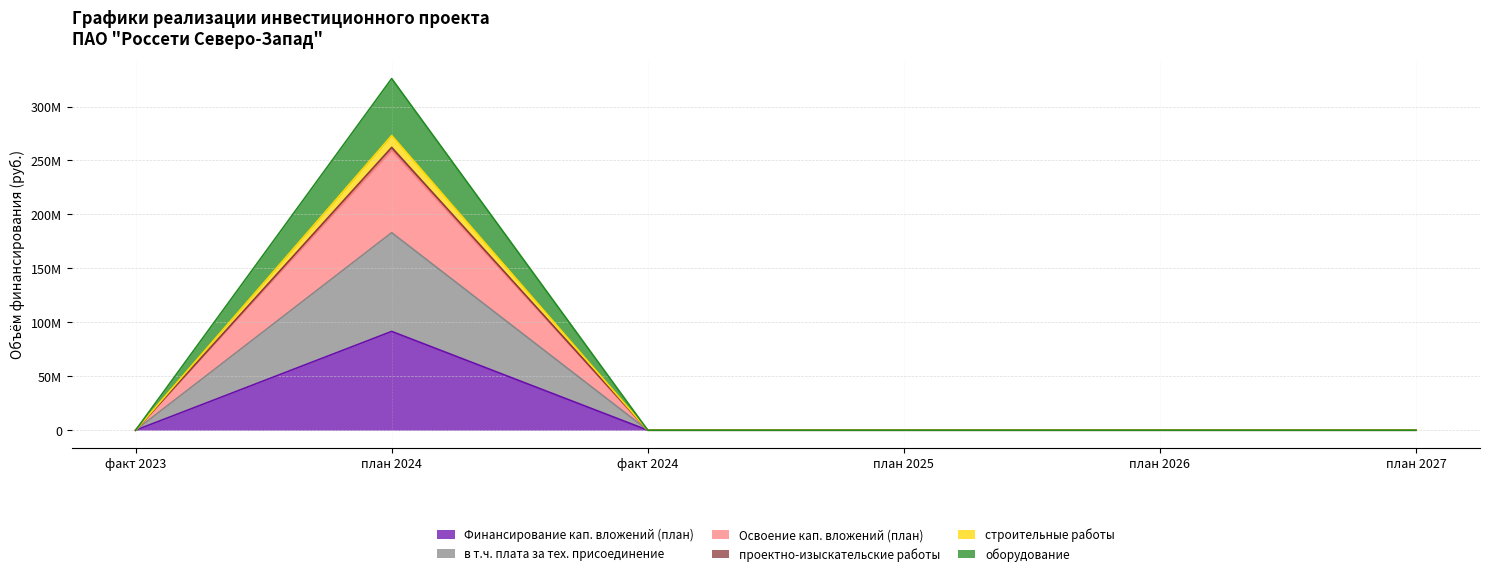

Where is the first local maximum for оборудование?

план 2024